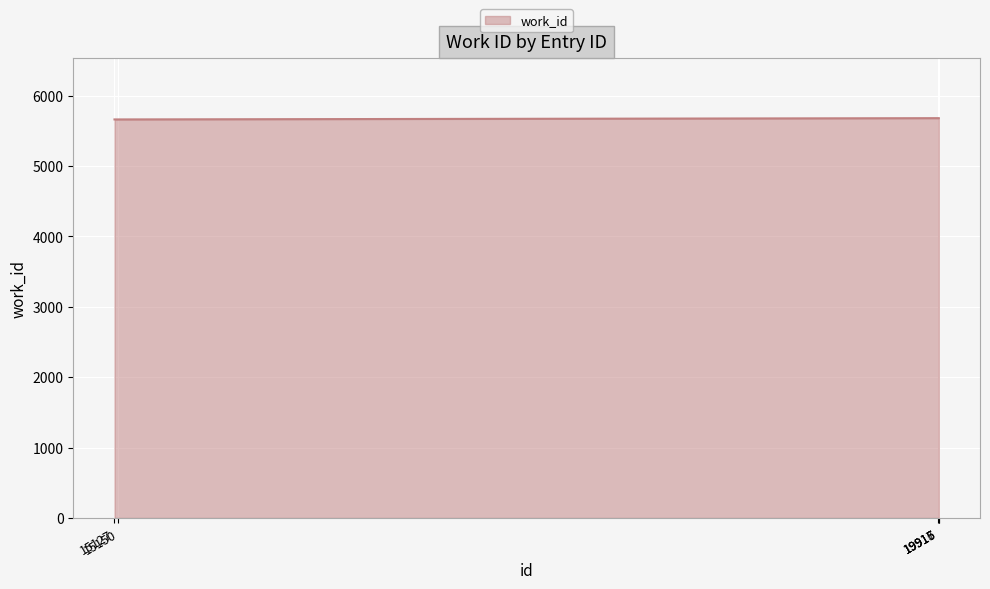

Is it true that the value at 19916 is 5681?

True